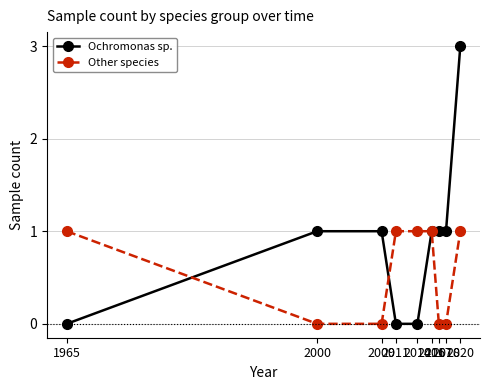

Count the Other species values in the range 0 to 1.

9